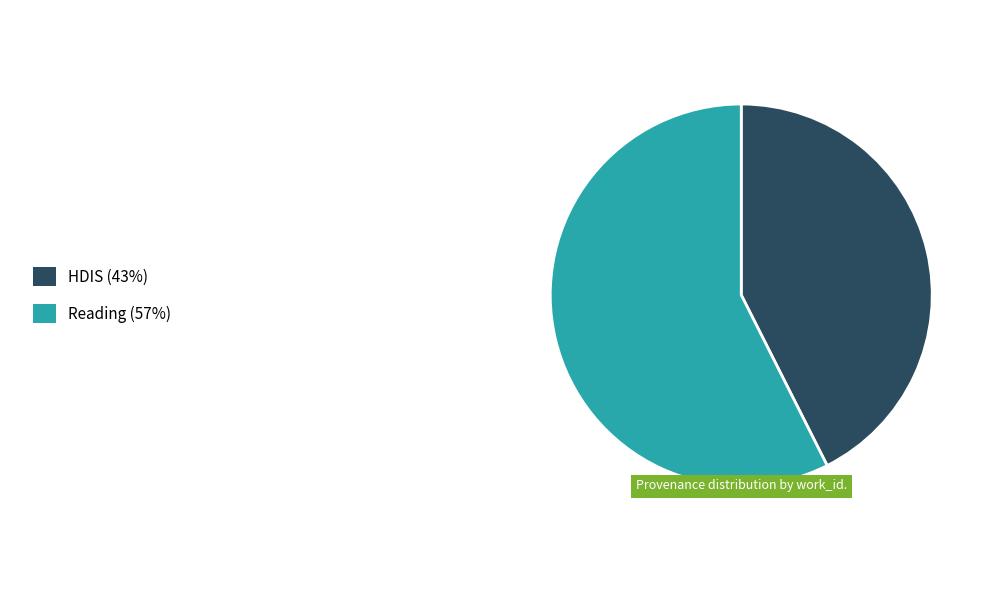

Is there any slice that represents more than half of the pie?

Yes